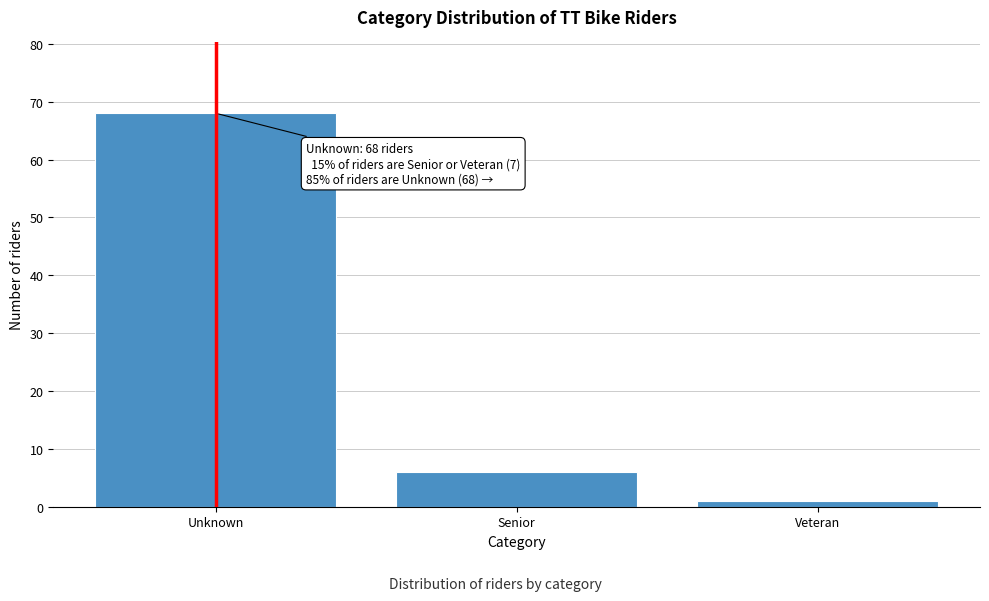

Reading left to right, transcribe all the data shown in this chart.

Unknown=68	Senior=6	Veteran=1